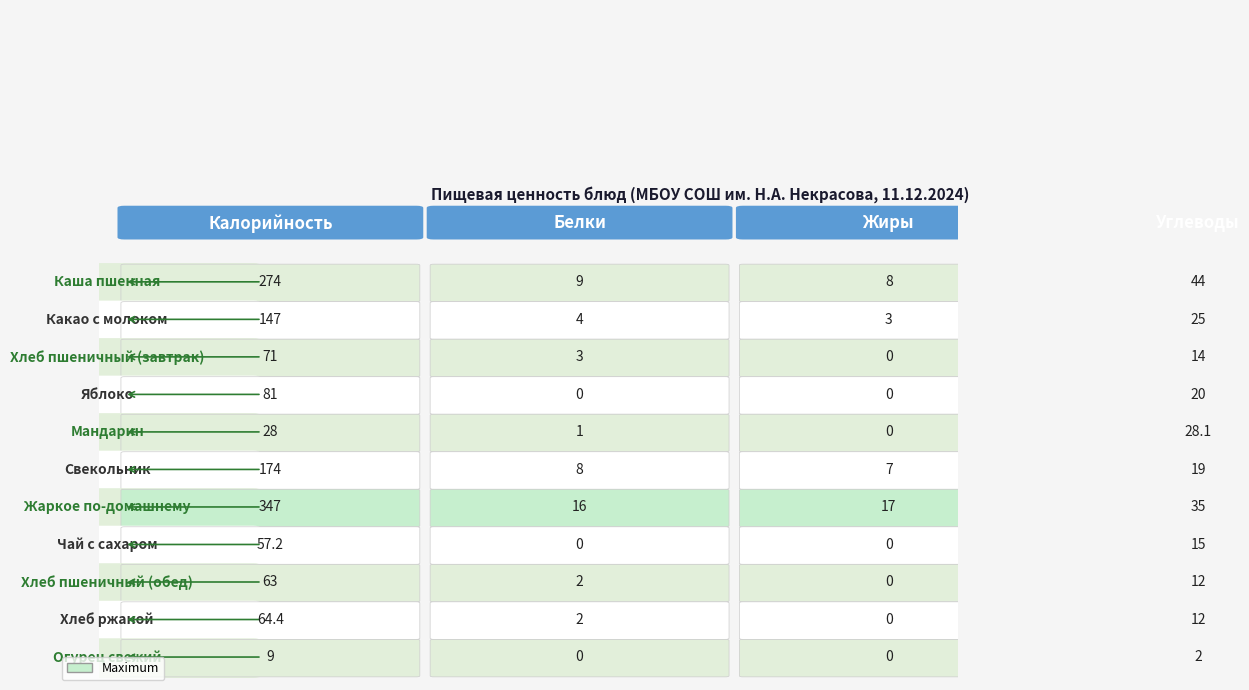

List the series in order of their peak value, highest first.

Калорийность, Углеводы, Жиры, Белки